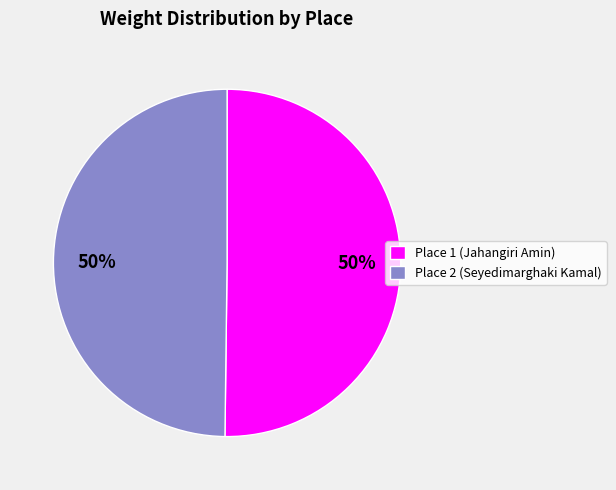

Is the sum of Place 2 (Seyedimarghaki Kamal) and Place 1 (Jahangiri Amin) greater than half?

Yes